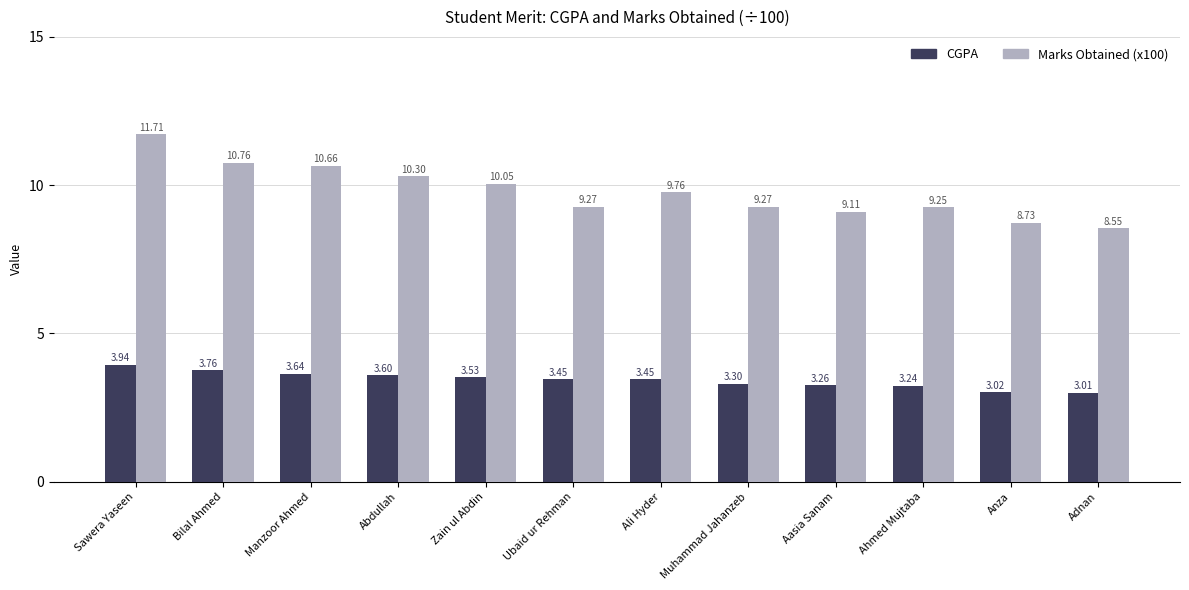

Which series changed the most between Abdullah and Aasia Sanam?

Marks Obtained (x100)